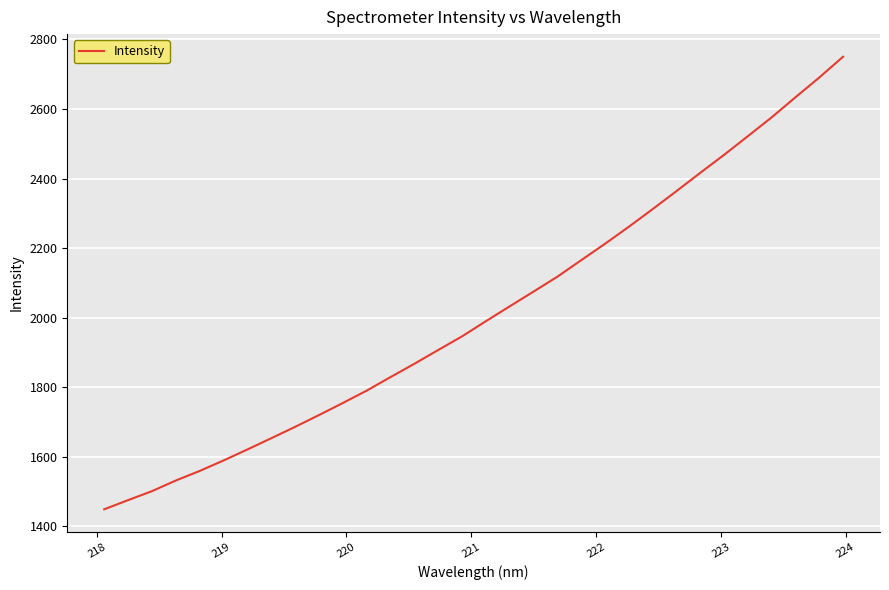

What is the maximum value shown in the chart?

2750.1